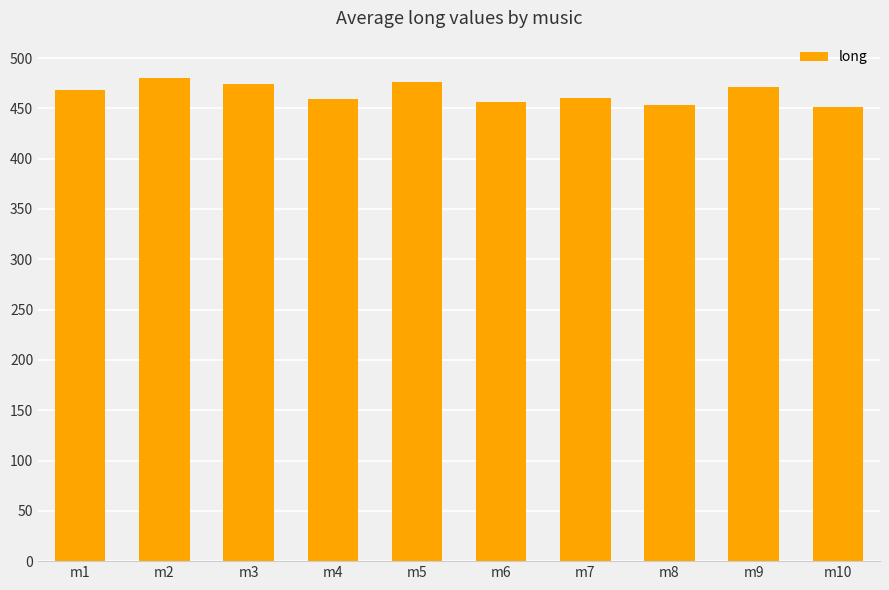

What is the ratio of the value at m10 to the value at m4?

1.0